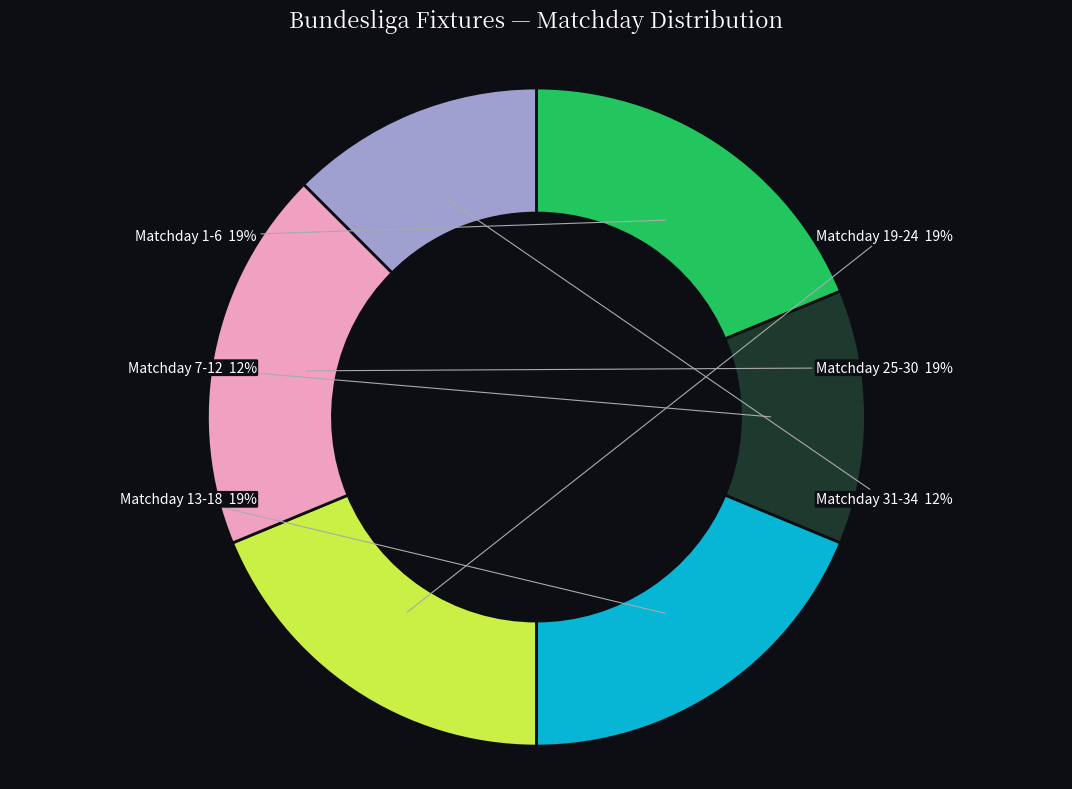

Combined, do Matchday 25-30 and Matchday 1-6 account for over 50%?

No